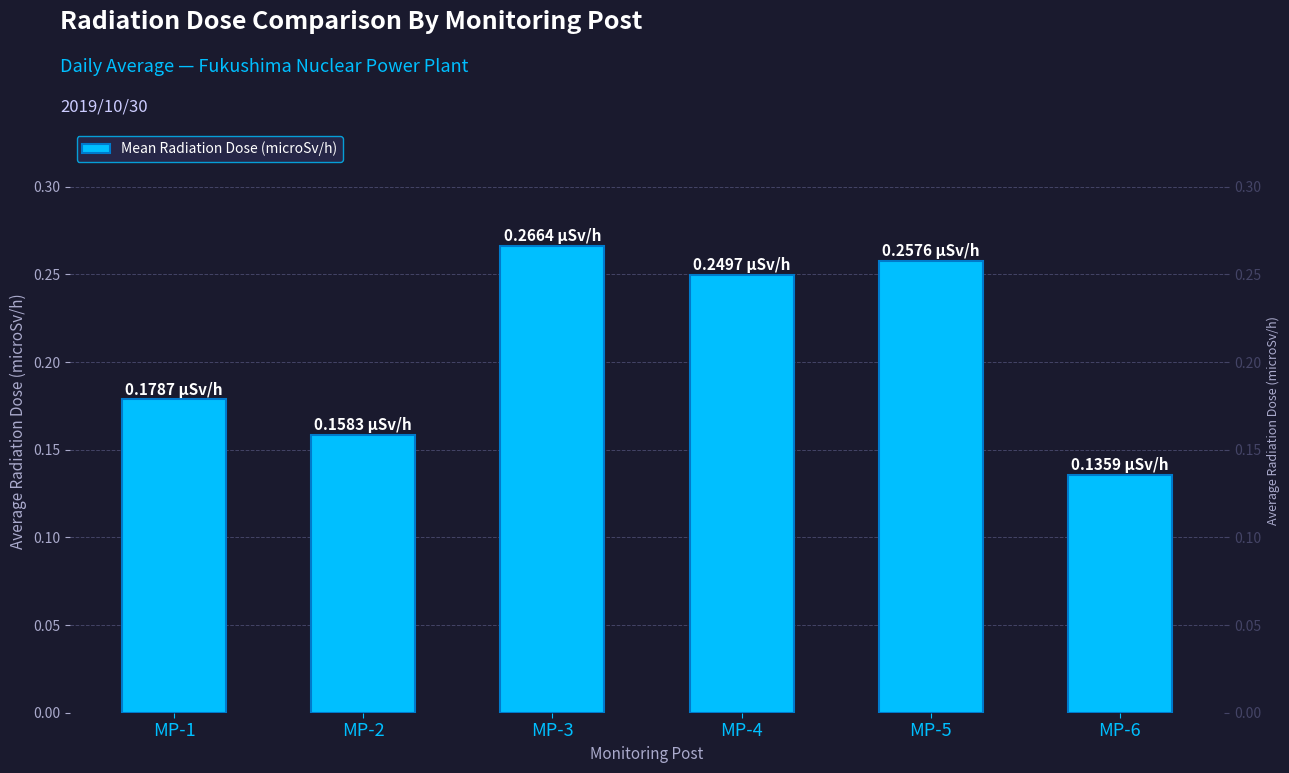

List the labels in order of value, smallest first.

MP-6, MP-2, MP-1, MP-4, MP-5, MP-3